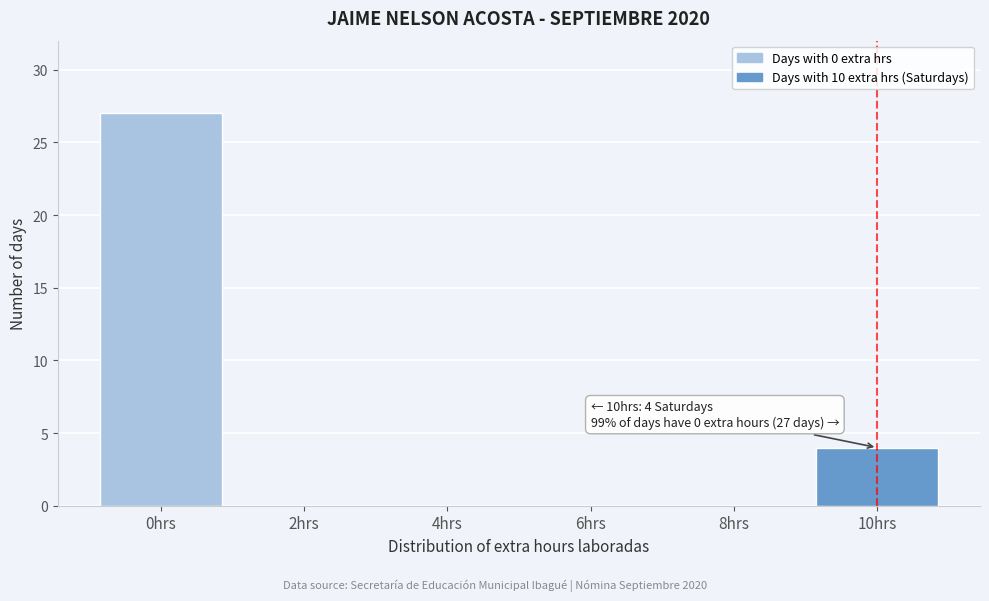

Reading left to right, list all the values displayed in this chart.

0hrs=27	2hrs=0	4hrs=0	6hrs=0	8hrs=0	10hrs=4